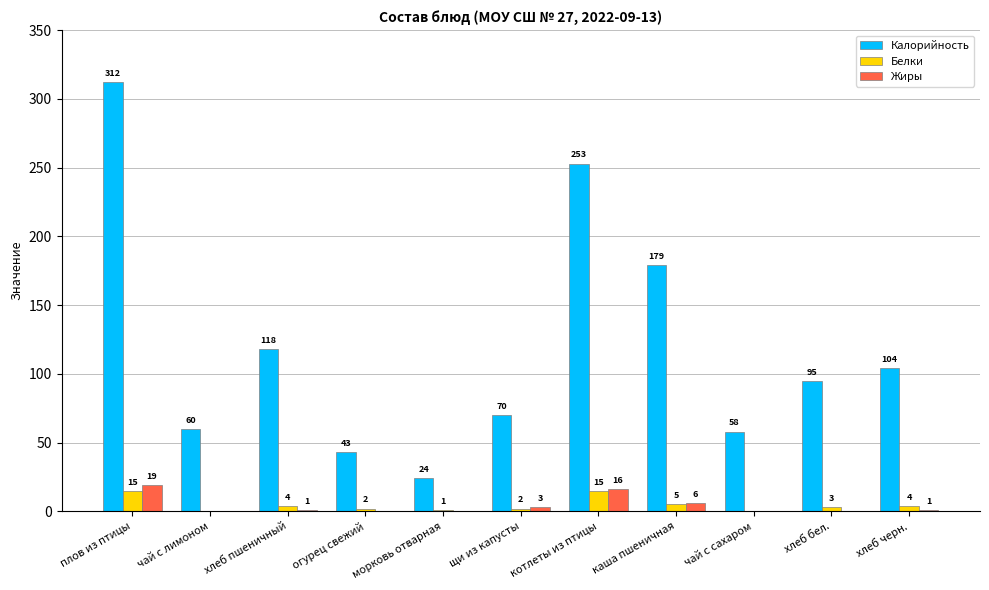

At which category is the sum across all series the highest?

плов из птицы